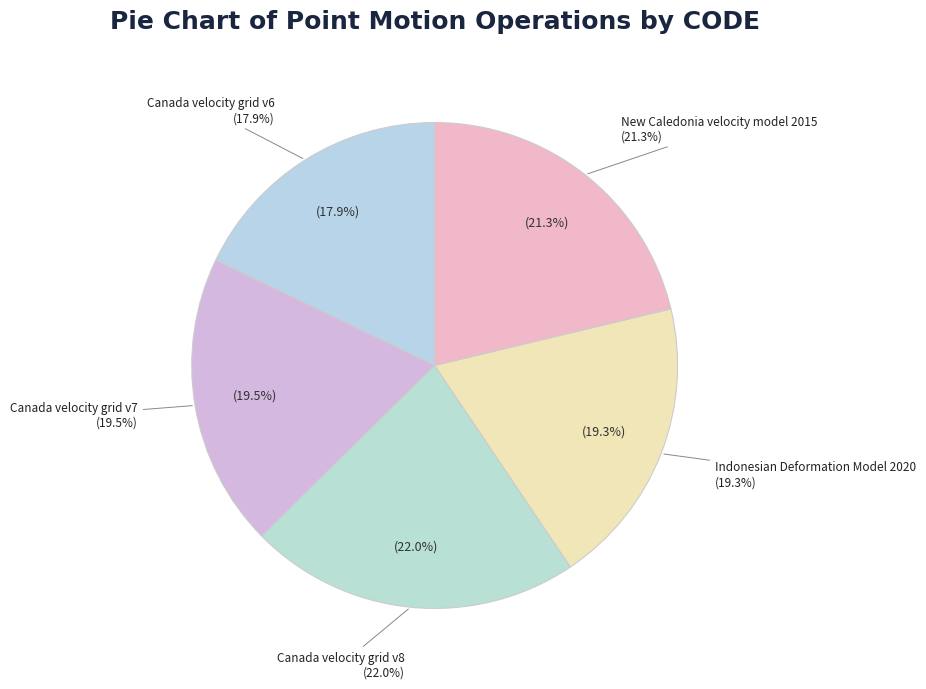

What percentage is the Indonesian Deformation Model 2020 slice, to the nearest percent?

19%